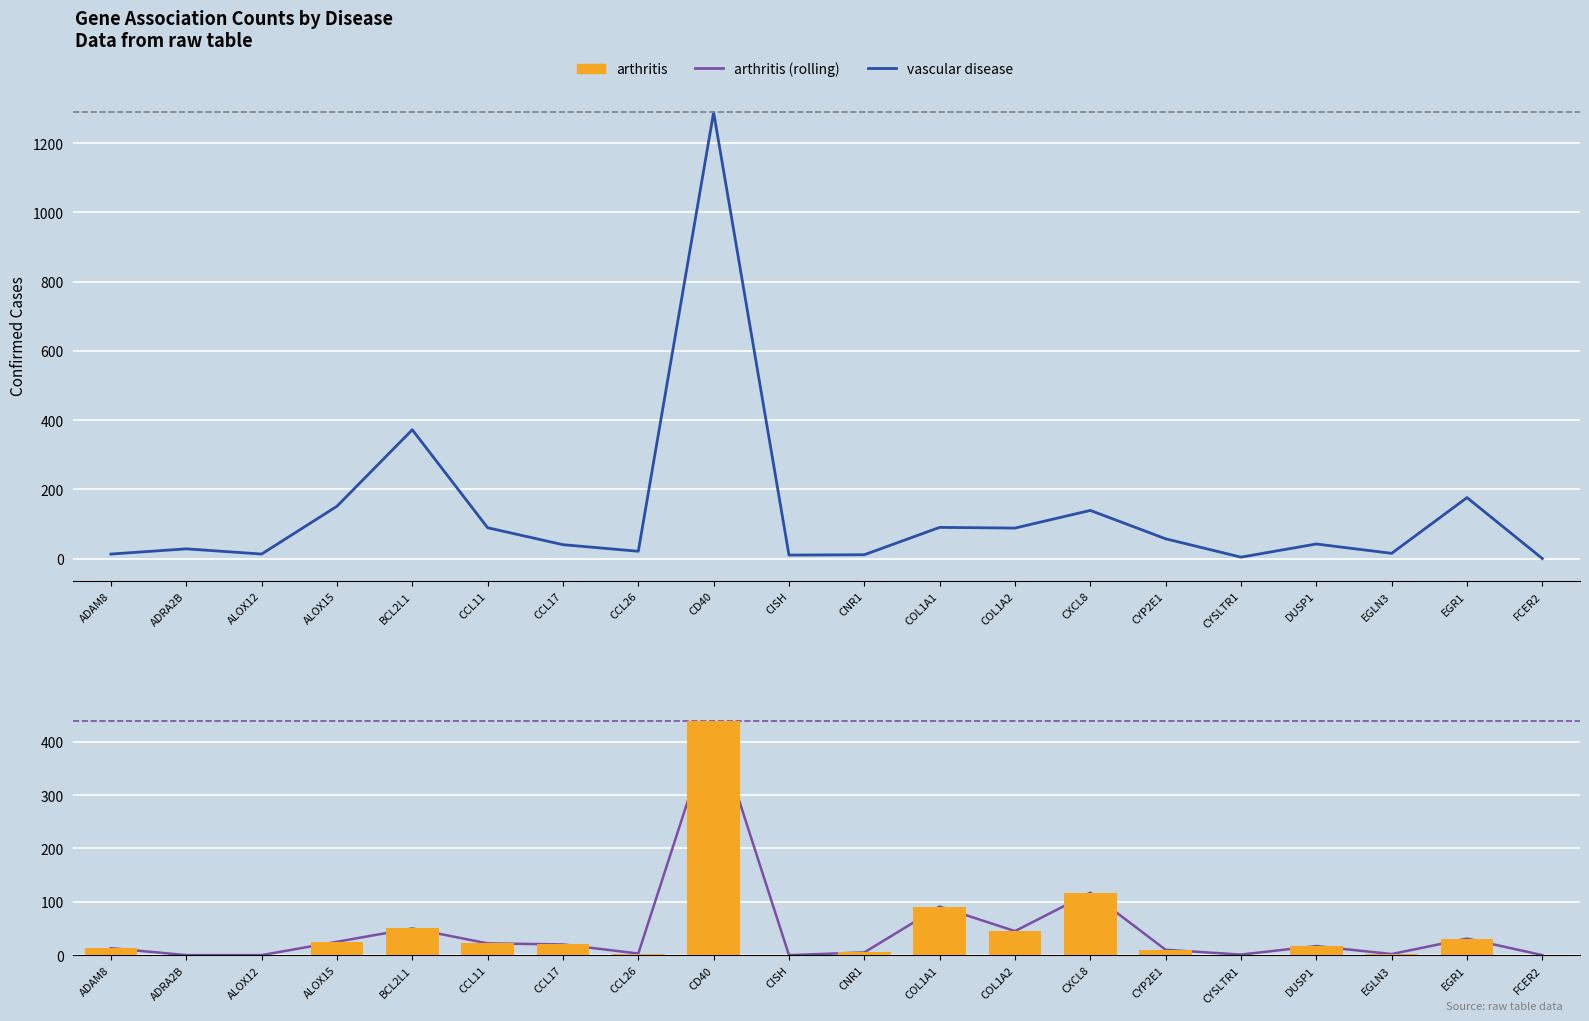

Reading left to right, extract all data points from this chart.

vascular disease: 13	28	13	151	372	89	40	21	1289	10	11	90	88	139	57	4	42	15	176	0
arthritis (trend): 13	0	0	25	50	22	20	3	438	0	5	91	45	117	10	1	17	2	31	0
arthritis: 13	0	0	25	50	22	20	3	438	0	5	91	45	117	10	1	17	2	31	0